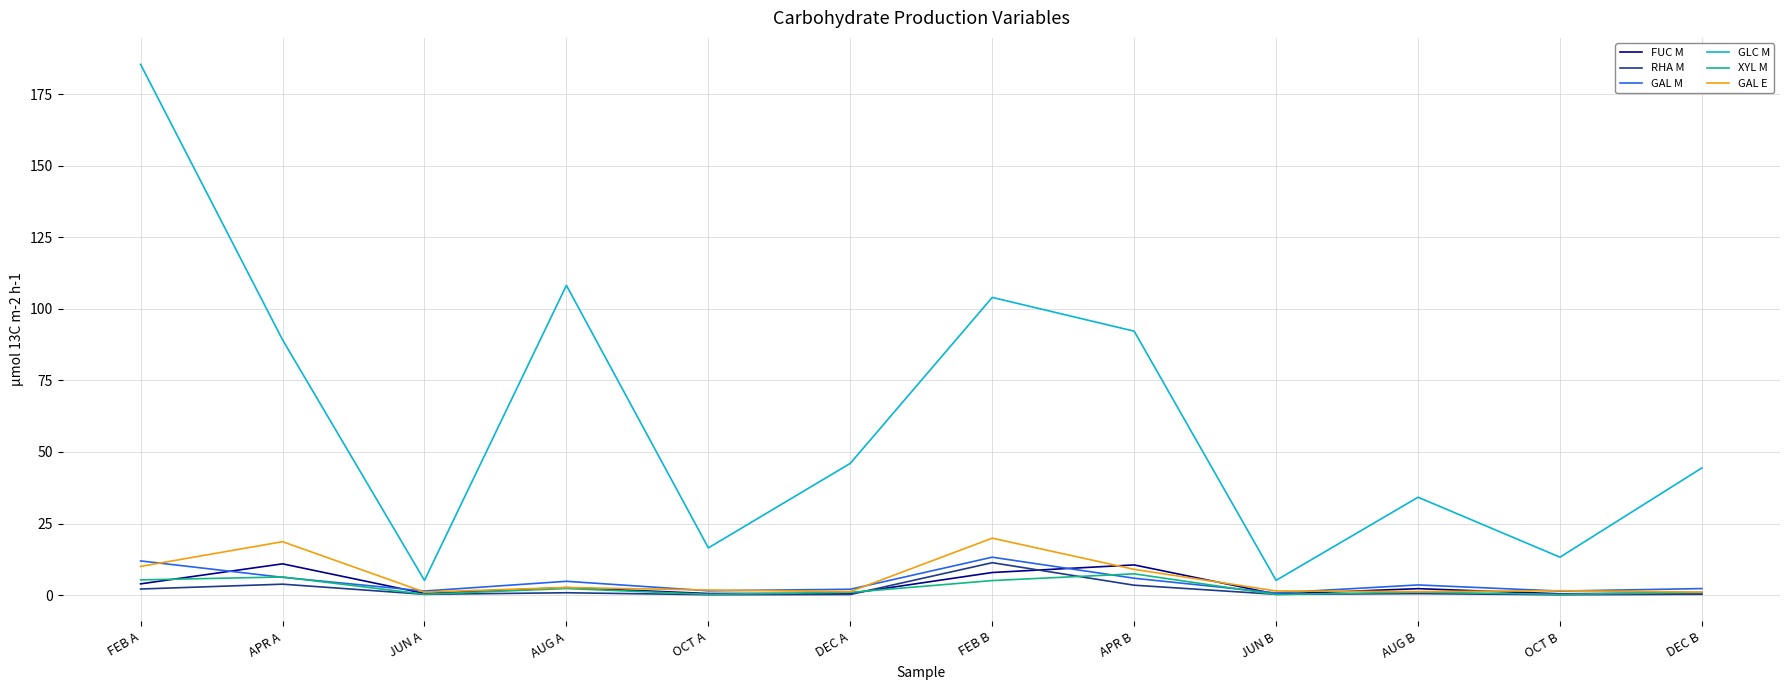

Which series has the largest total across all categories?

GLC M